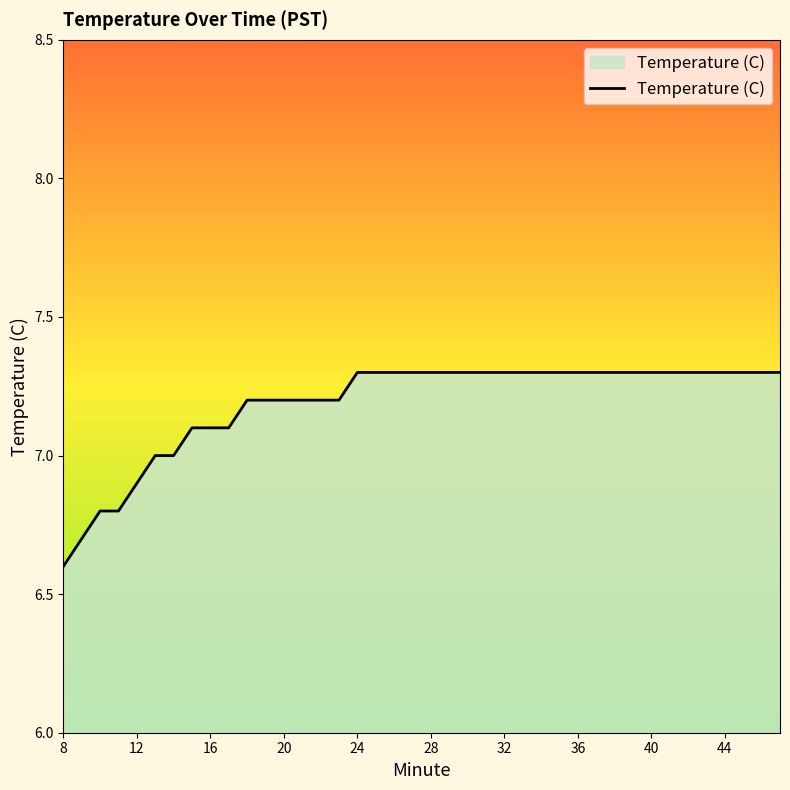

What is the greatest value displayed?

7.3